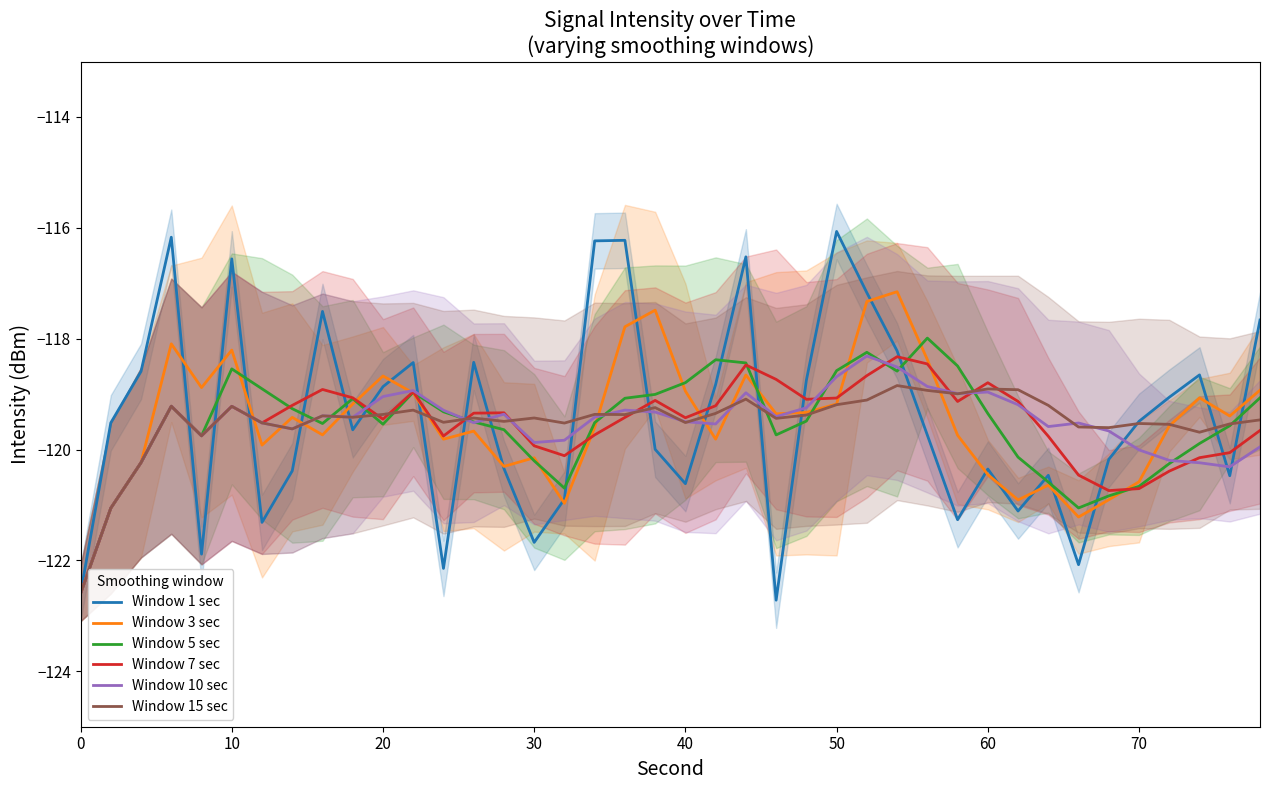

How many data points in Window 1 sec are above -119?

17